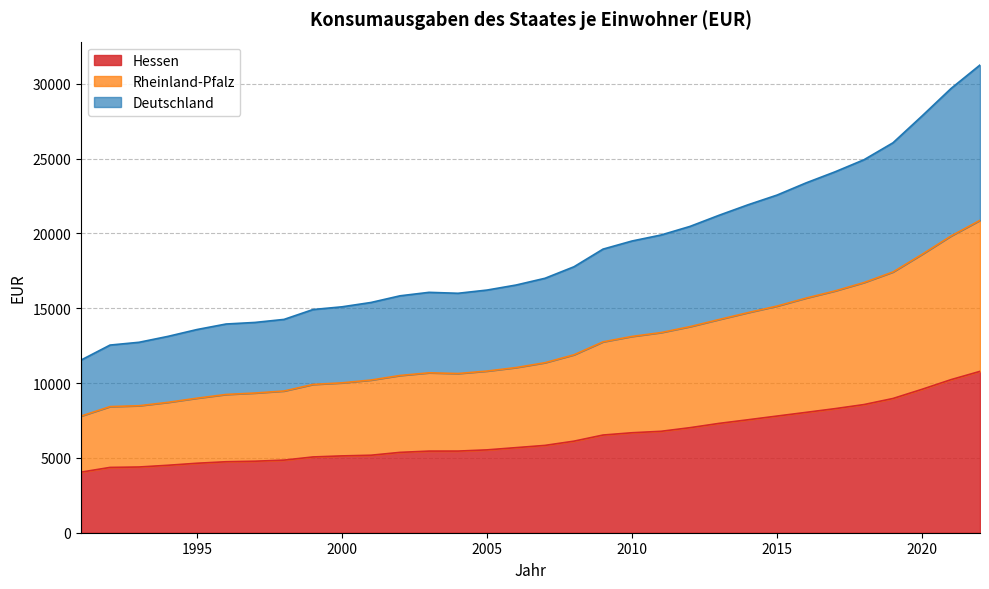

Does the chart display data point markers on the line(s)?

No